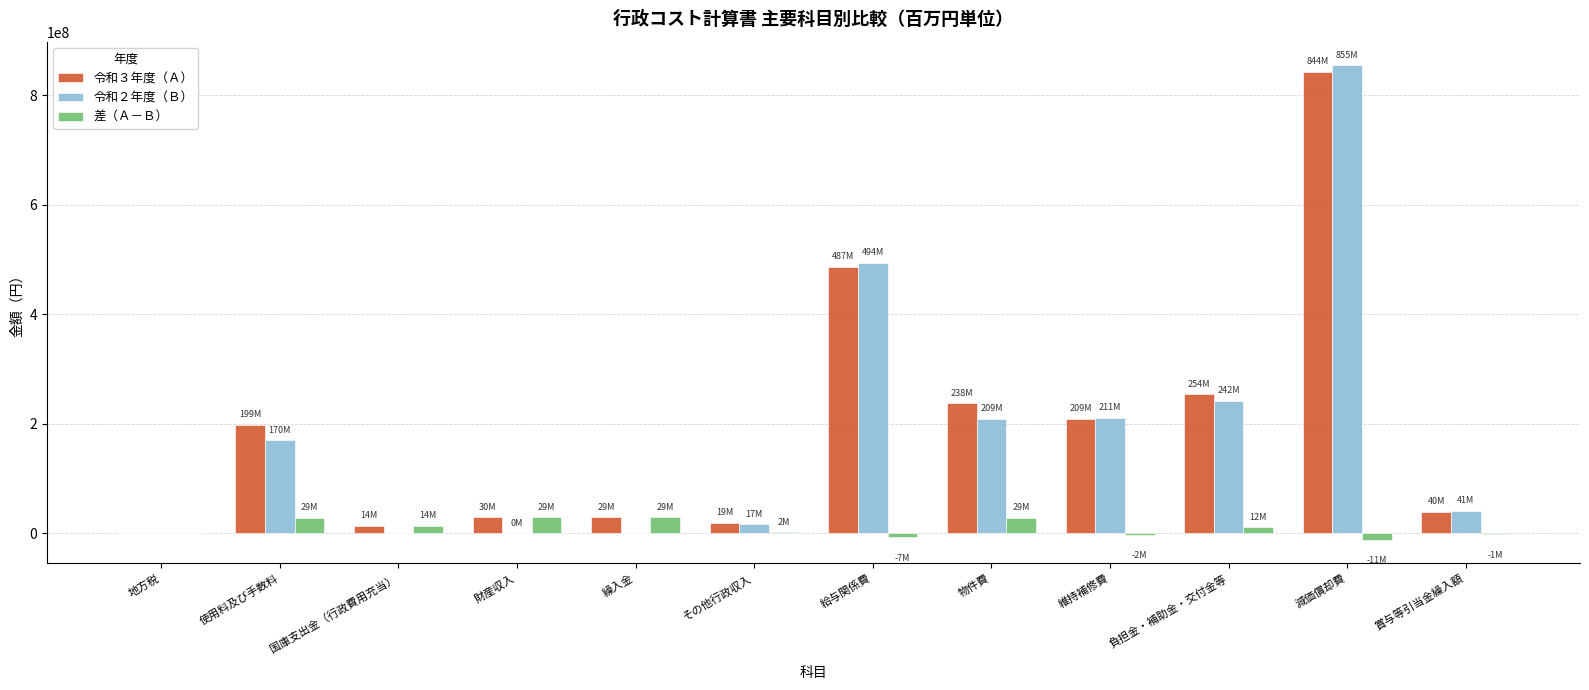

Count the number of categories in the chart.

12